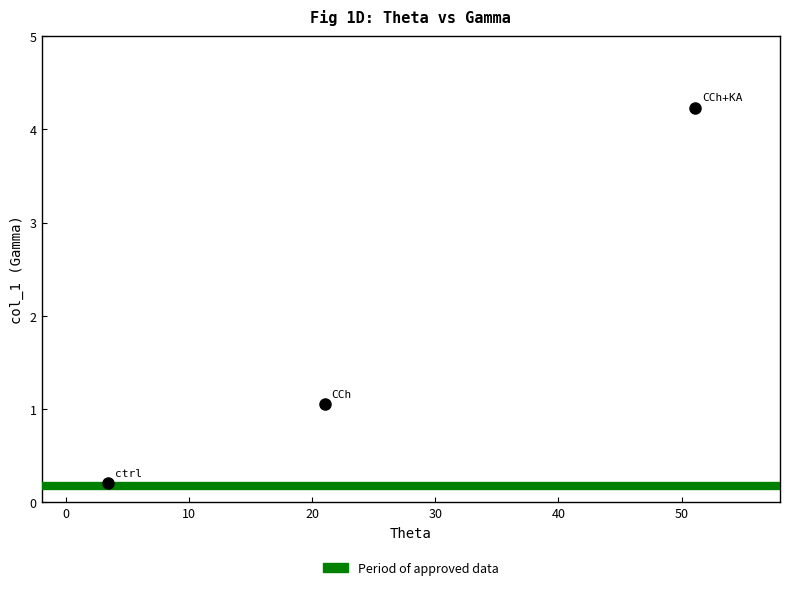

What is the range of X values (max minus min)?

47.7